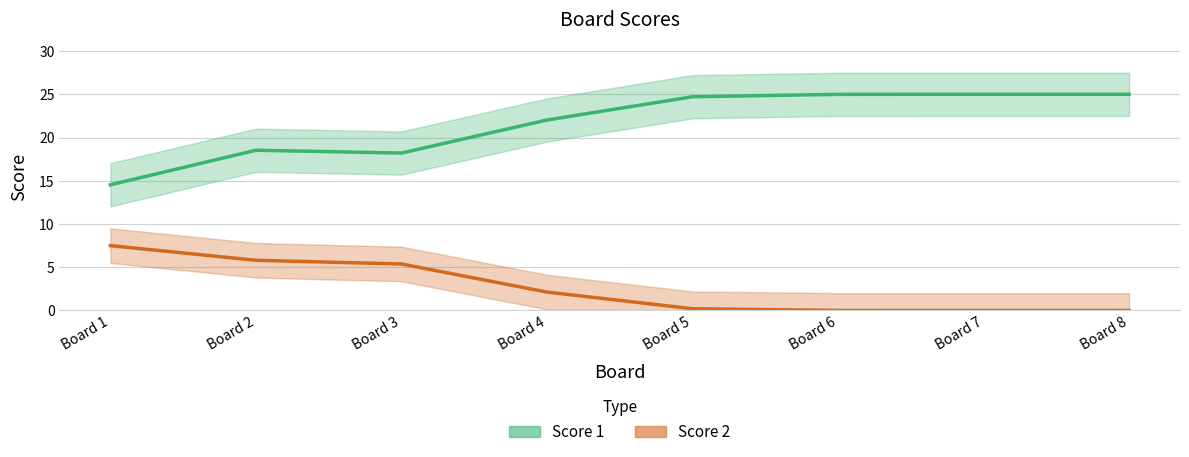

Rank the series at 5 from lowest to highest value.

Score 2, Score 1